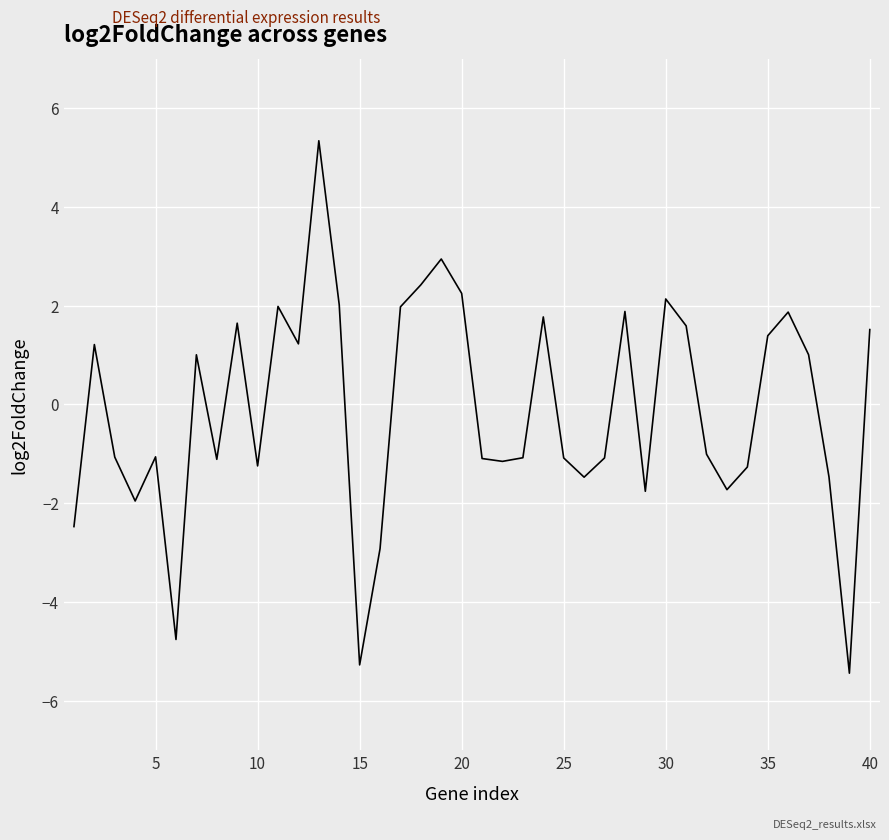

What is the difference between the maximum and minimum values?

10.8